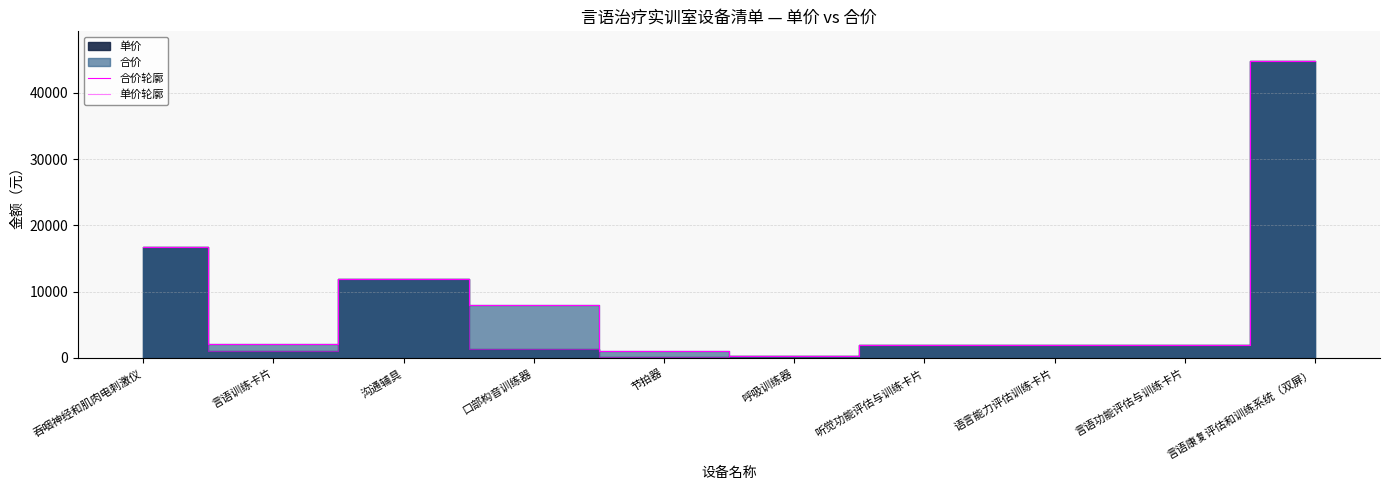

Which series has the largest range (max minus min)?

单价轮廓